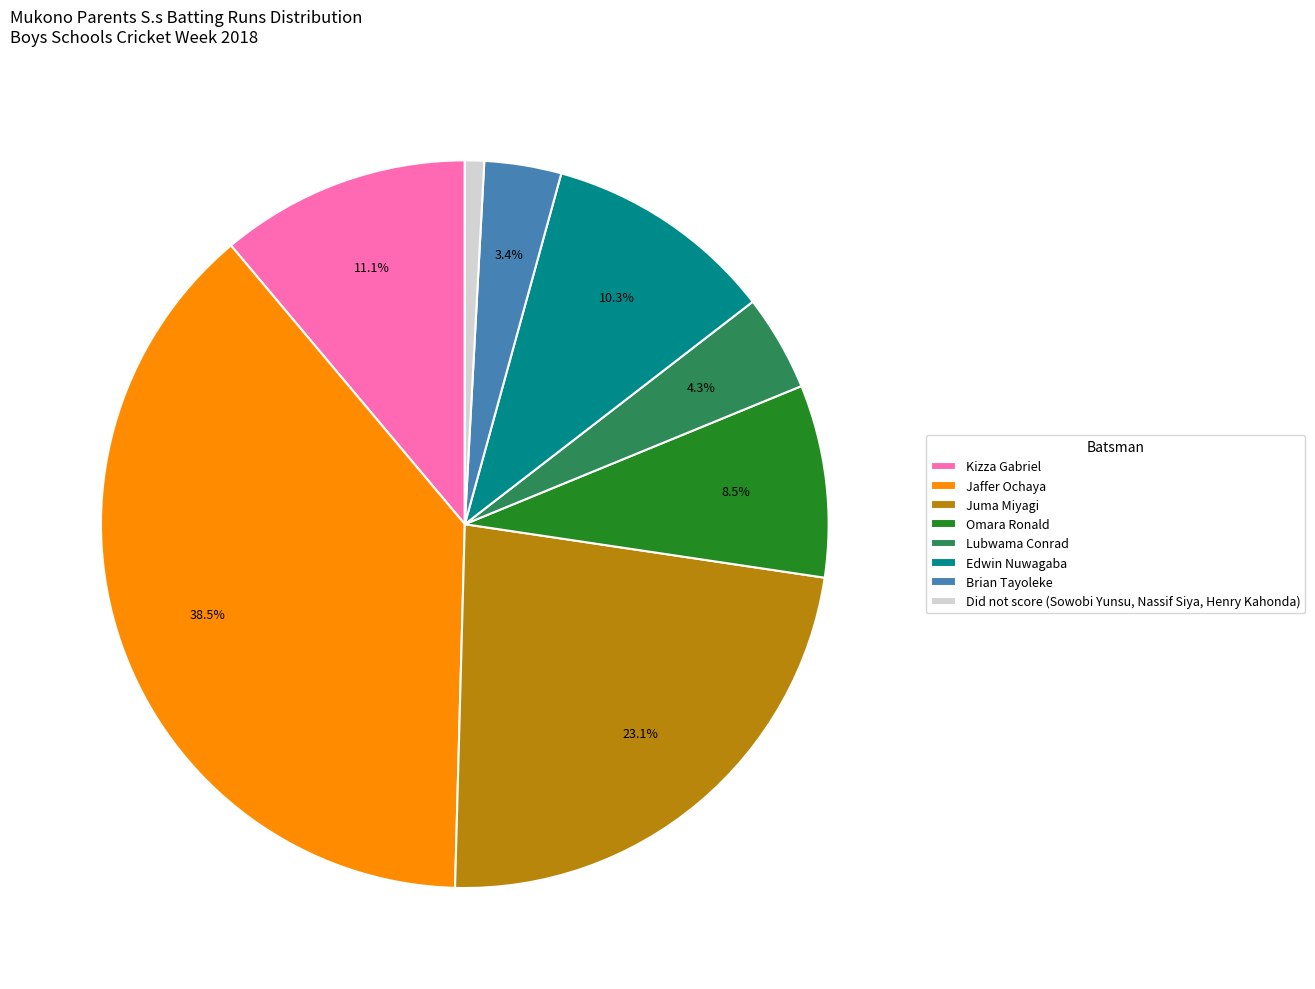

What is the ratio of the value at Lubwama Conrad to the value at Edwin Nuwagaba?

0.4